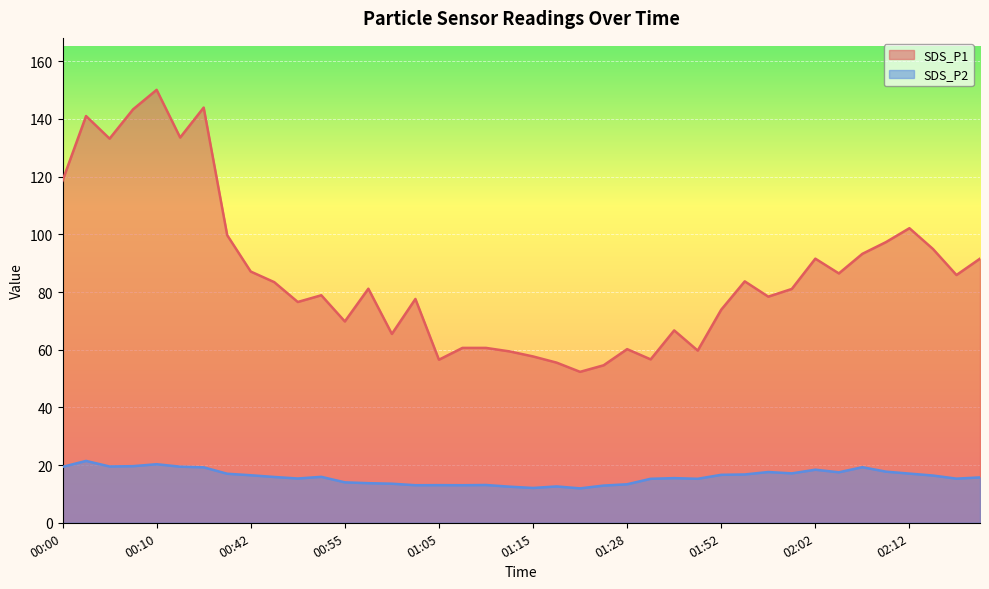

Between 01:00 and 01:55, which series saw the biggest shift?

SDS_P1